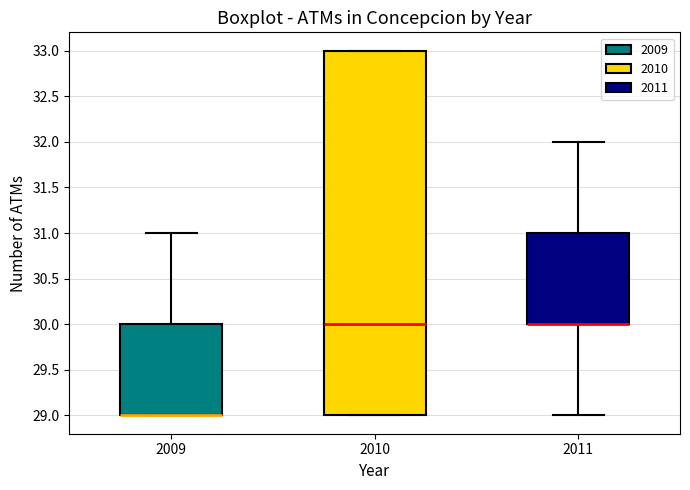

Reading left to right, read every box against the y-axis: the position of its median line, the range the box covers, and the ends of its whiskers. The values are not printed on the chart, so give them approximately, as read against the axis.

2009: median 29 (drawn on the box's lower edge), box 29 to 30, whiskers 29 to 31
2010: median 30, box 29 to 33, whiskers 29 to 33
2011: median 30 (drawn on the box's lower edge), box 30 to 31, whiskers 29 to 32